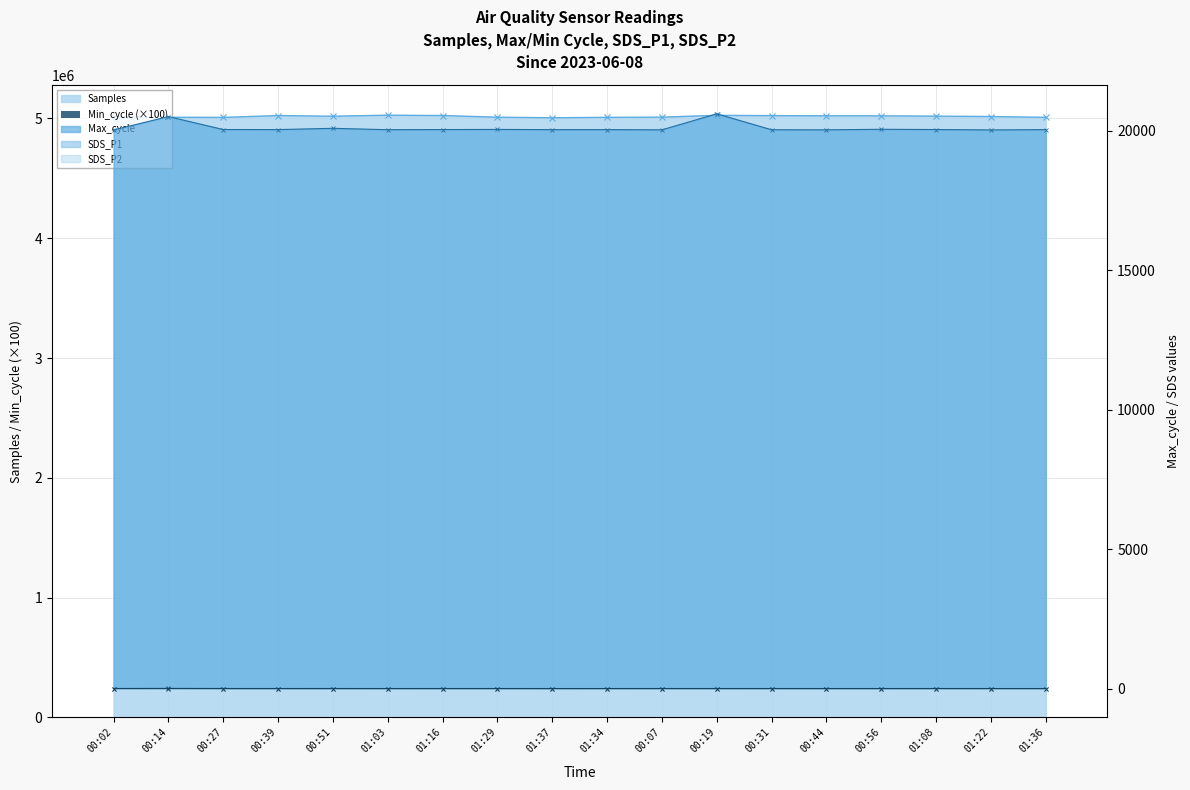

The Max_cycle series shows 20028.0 at 00:31. True or false?

True